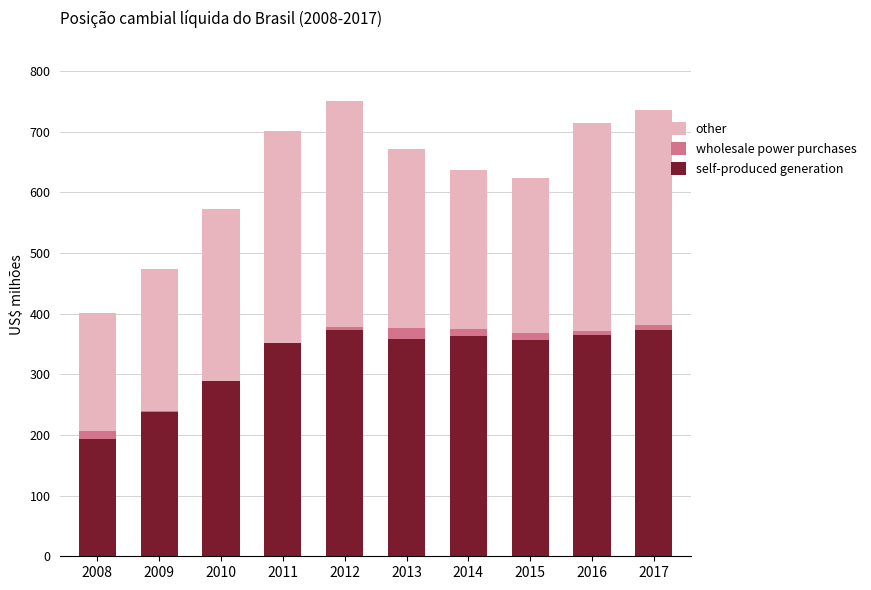

Are the bars grouped side by side (vs. stacked)?

No